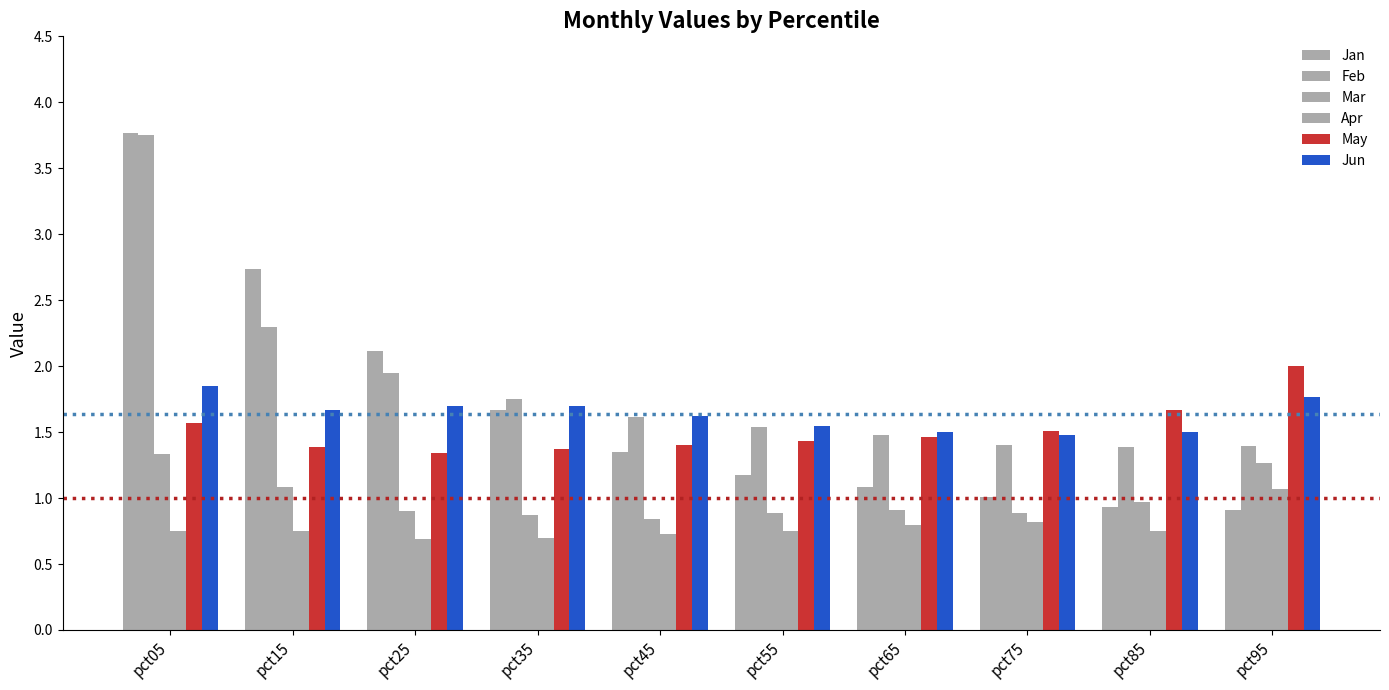

Which series has the largest range (max minus min)?

Jan